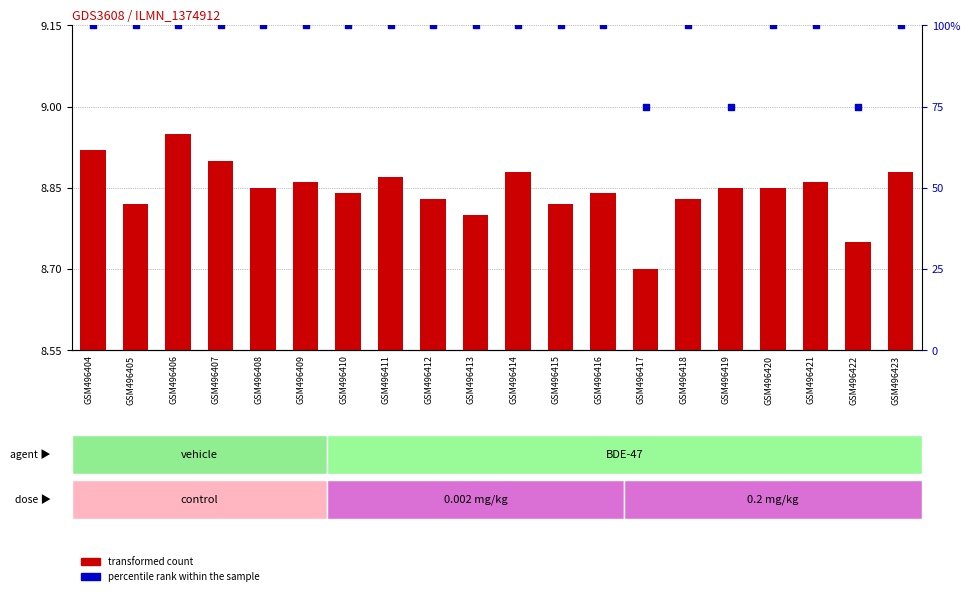

Which series has the largest total across all categories?

percentile rank within the sample